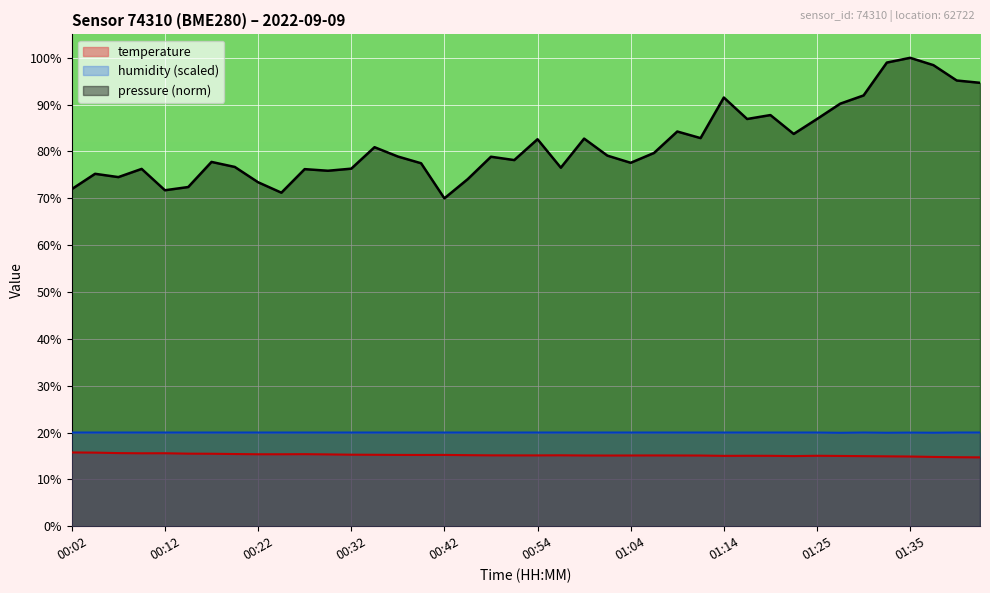

What position from the right is 01:07?

15